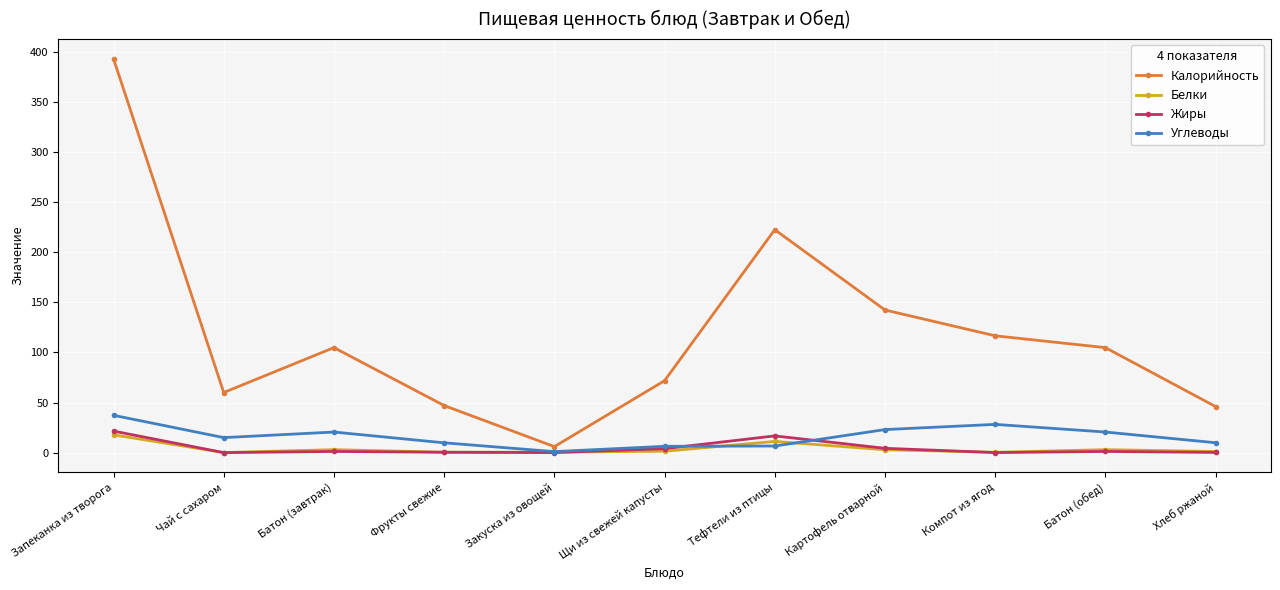

What is the label of the 1st point from the left?

Запеканка из творога